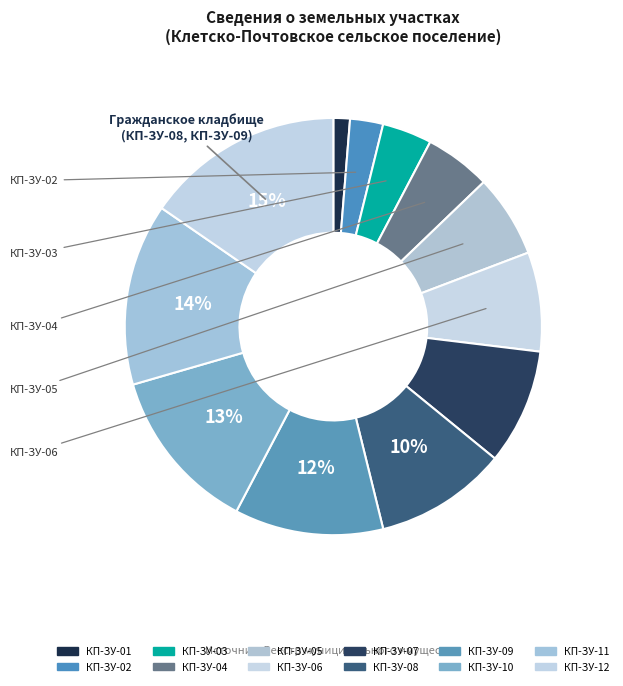

How many slices are in this pie chart?

12